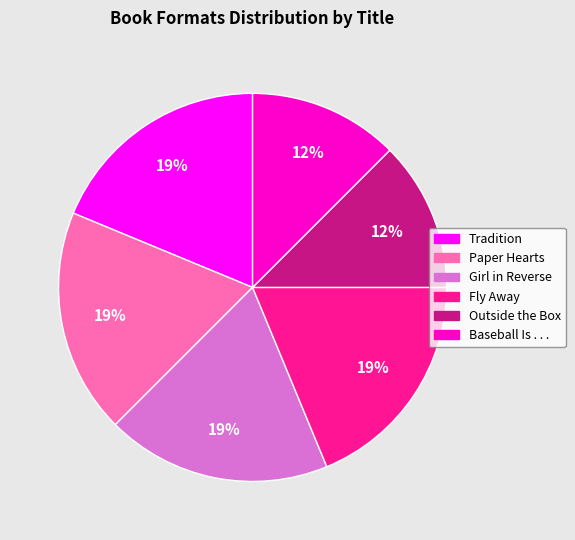

How many segments does this pie chart have?

6